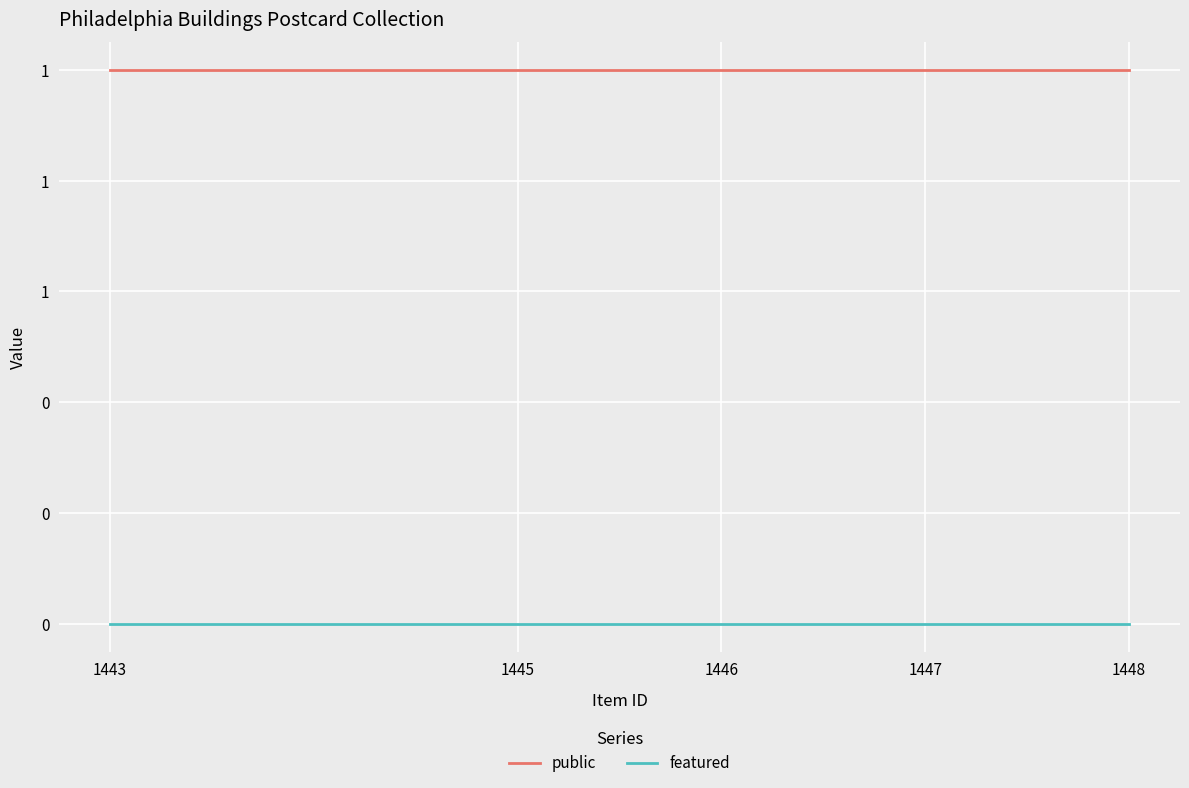

At which category is the sum across all series the highest?

1448